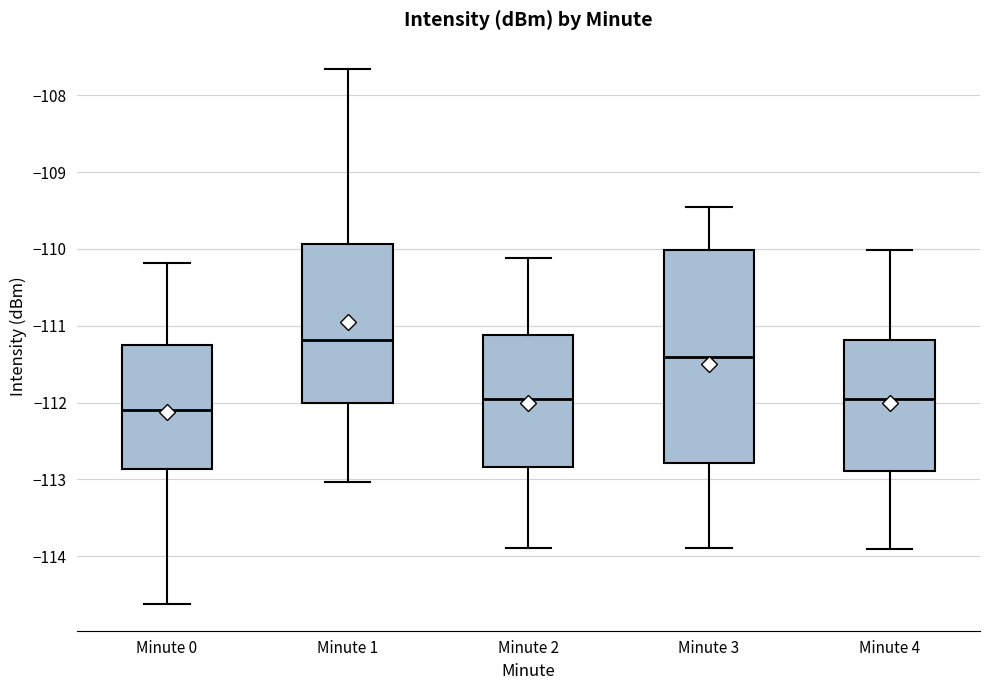

Reading left to right, read every box against the y-axis: the position of its median line, the range the box covers, and the ends of its whiskers. The values are not printed on the chart, so give them approximately, as read against the axis.

Minute 0: median -112.1, box -112.9 to -111.2, whiskers -114.6 to -110.2
Minute 1: median -111.2, box -112.0 to -109.9, whiskers -113.0 to -107.7
Minute 2: median -112.0, box -112.8 to -111.1, whiskers -113.9 to -110.1
Minute 3: median -111.4, box -112.8 to -110.0, whiskers -113.9 to -109.5
Minute 4: median -112.0, box -112.9 to -111.2, whiskers -113.9 to -110.0